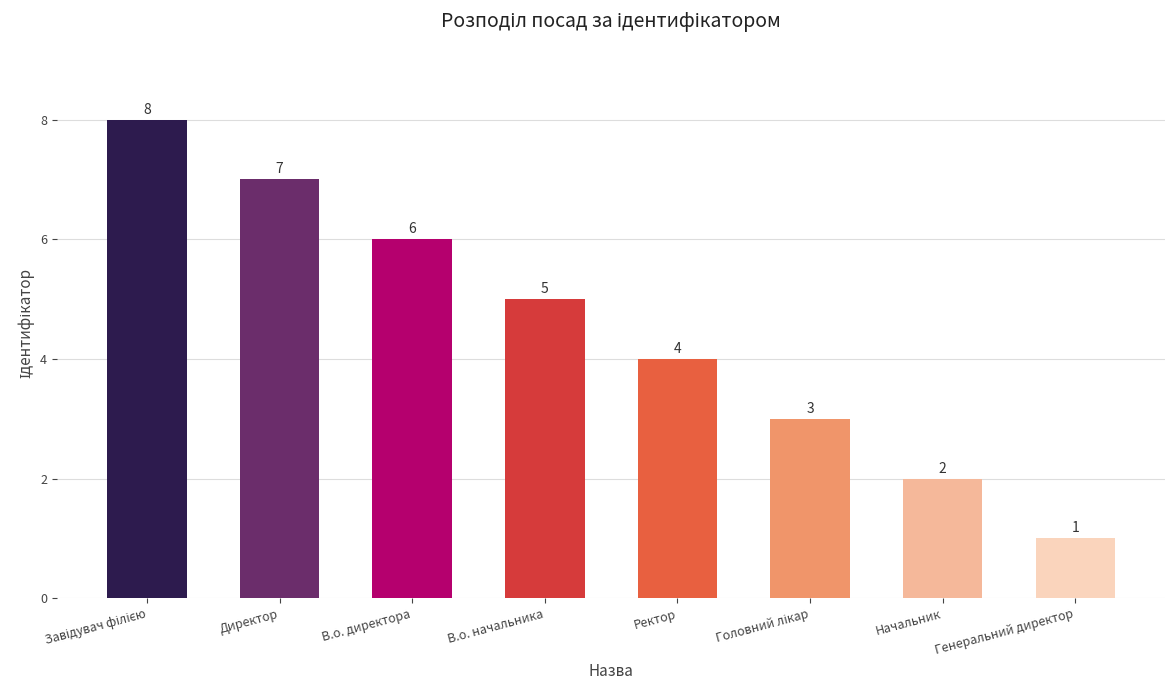

How many categories are shown in the chart?

8